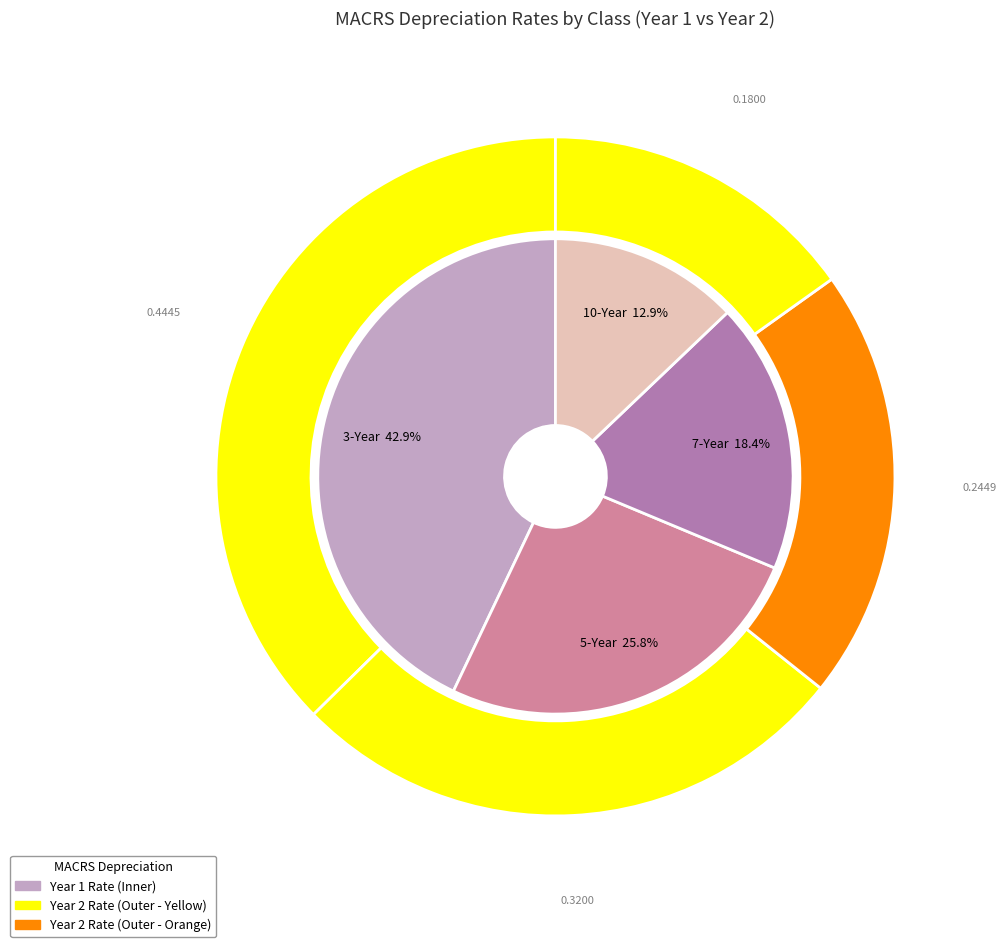

Which category has the smallest portion of the pie?

10-Year